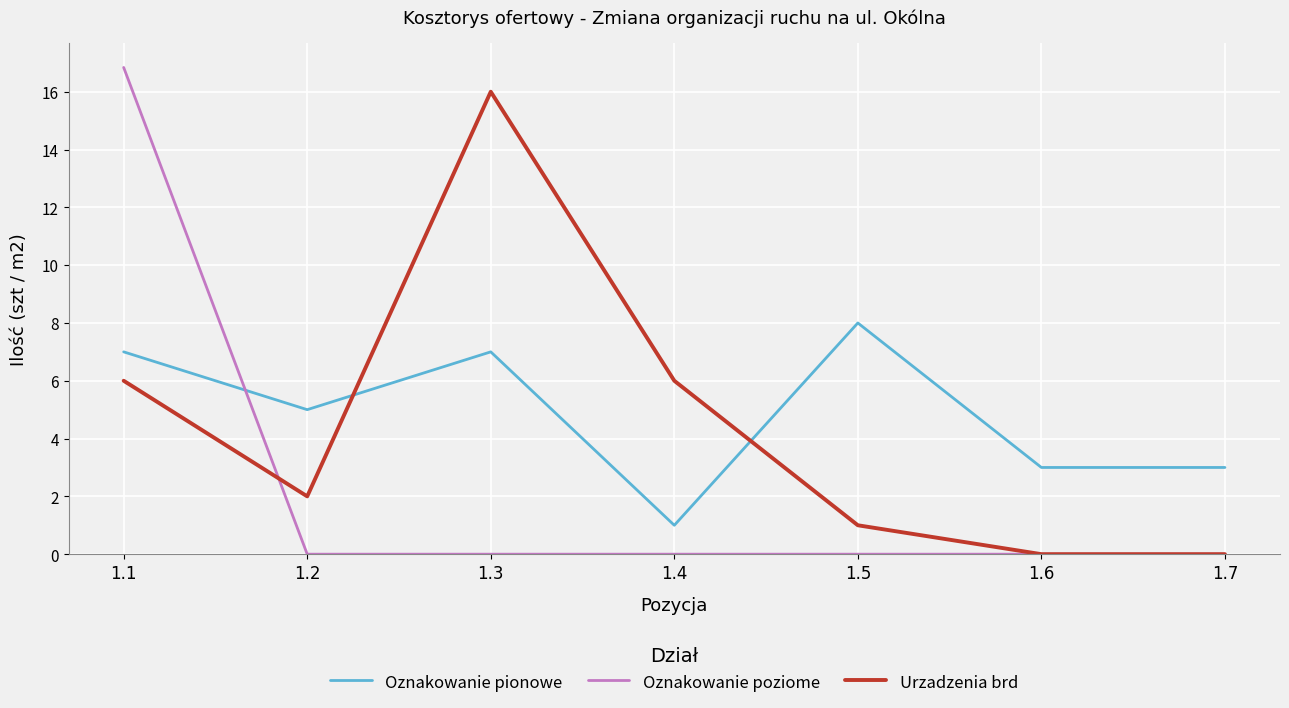

Is it true that Urzadzenia brd equals 1.0 at 1.5?

True